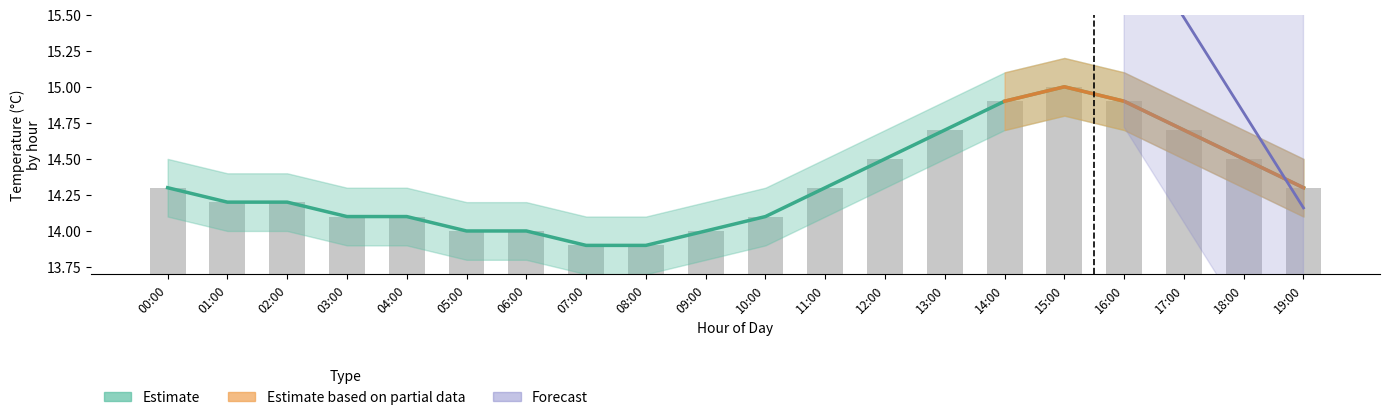

Is it true that the value at 18:00 is 0.5?

False